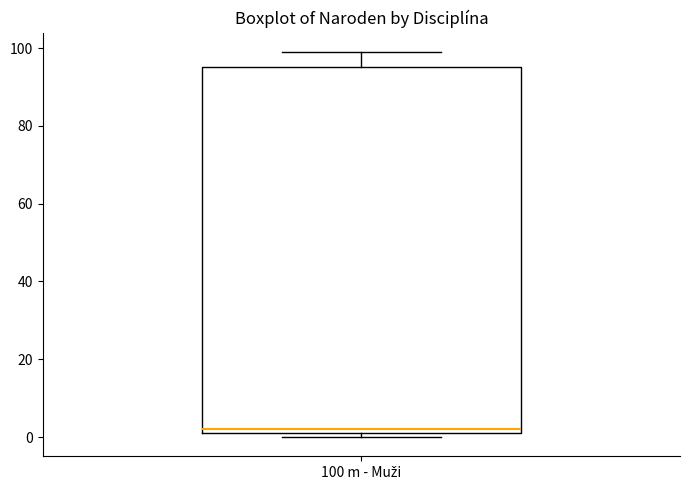

Read this box plot against the y-axis: the position of the median line, the range covered by the box, and the ends of both whiskers. The values are not printed on the chart, so give them approximately, as read against the axis.

median 2 (just above the box's lower edge), box 2 to 96, whiskers 0 to 100